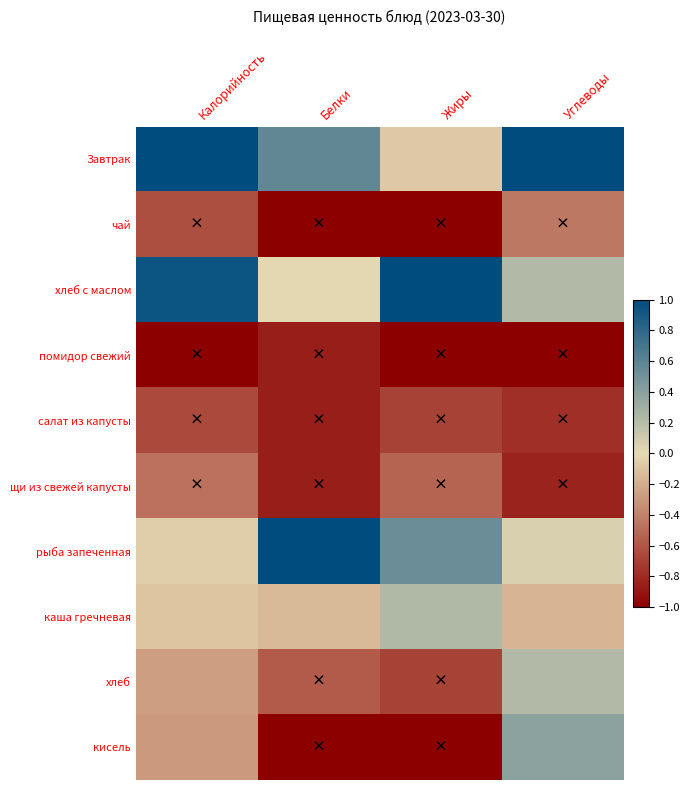

Which series changed the most between Калорийность and Белки?

рыба запеченная